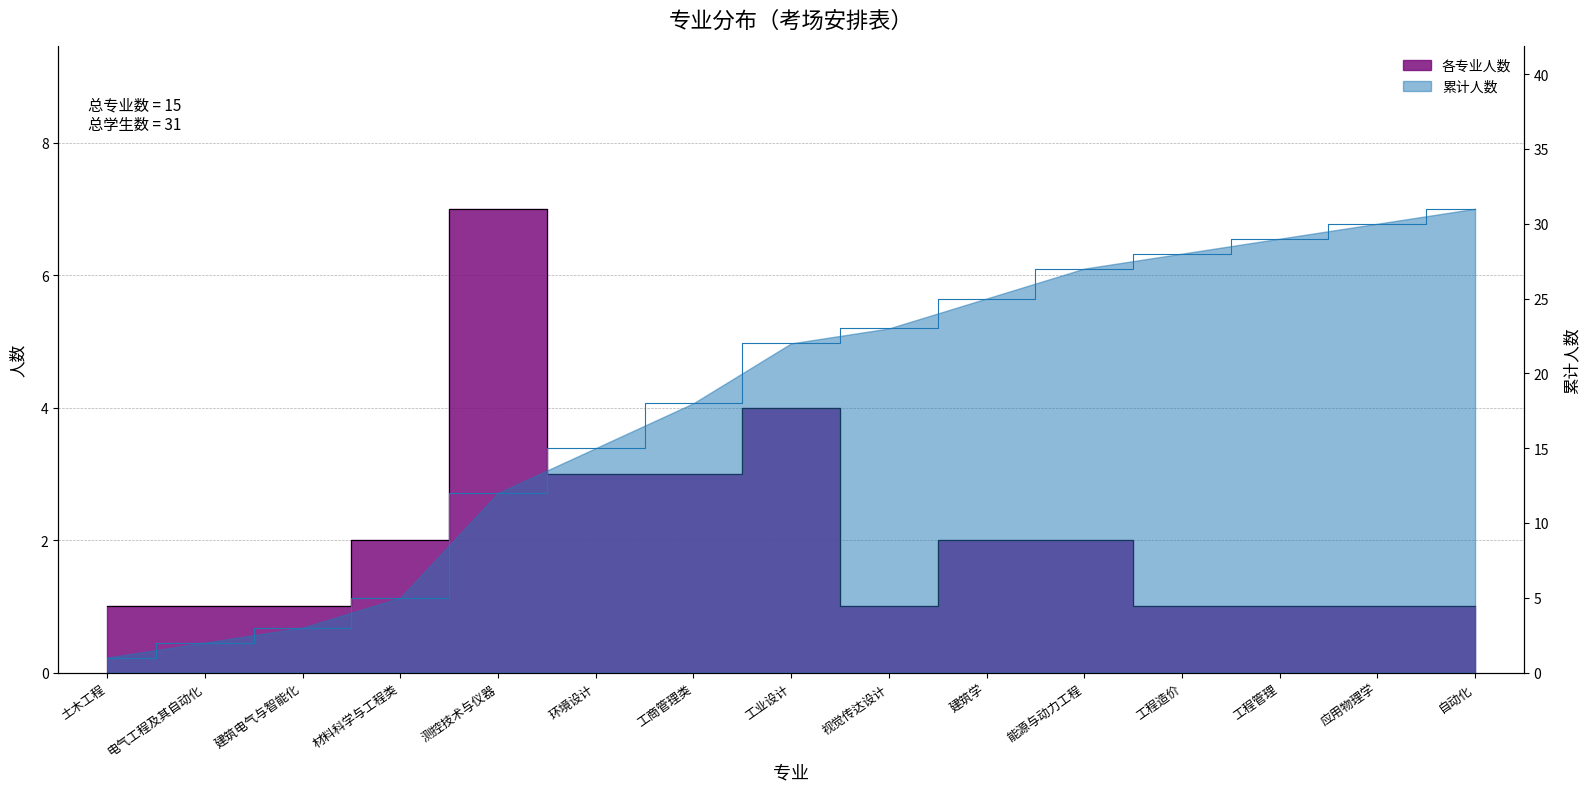

Rank the categories by value from lowest to highest.

土木工程, 电气工程及其自动化, 建筑电气与智能化, 视觉传达设计, 工程造价, 工程管理, 应用物理学, 自动化, 材料科学与工程类, 建筑学, 能源与动力工程, 环境设计, 工商管理类, 工业设计, 测控技术与仪器